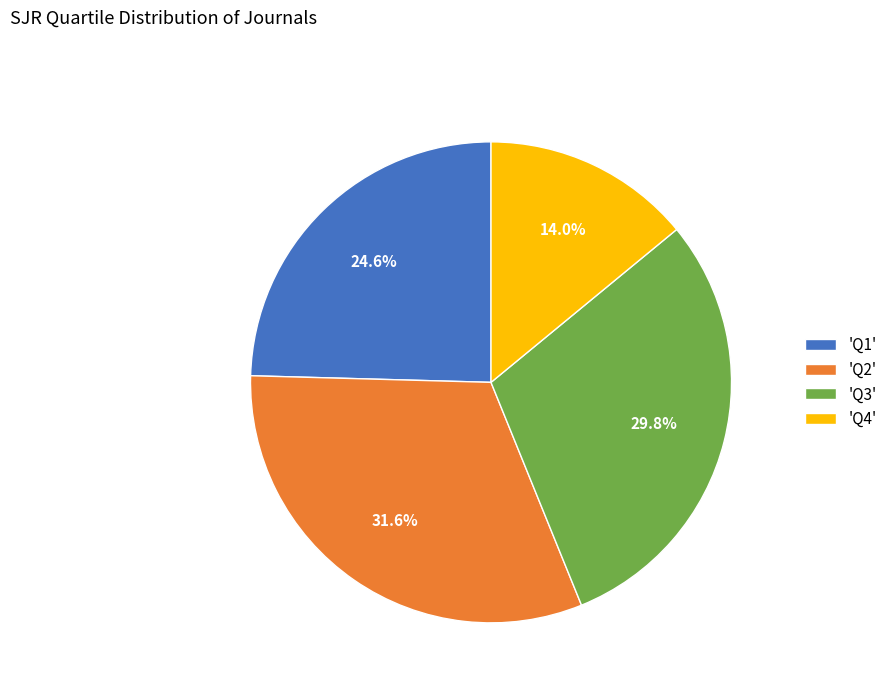

Rank the categories by value from lowest to highest.

'Q4', 'Q1', 'Q3', 'Q2'